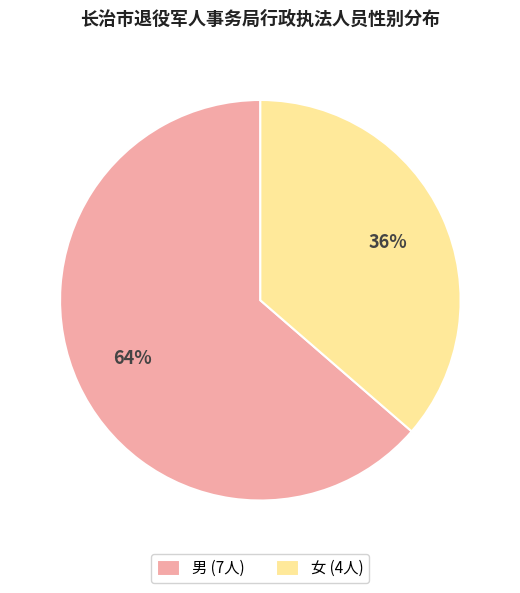

To the nearest percent, what is the average slice percentage?

50%